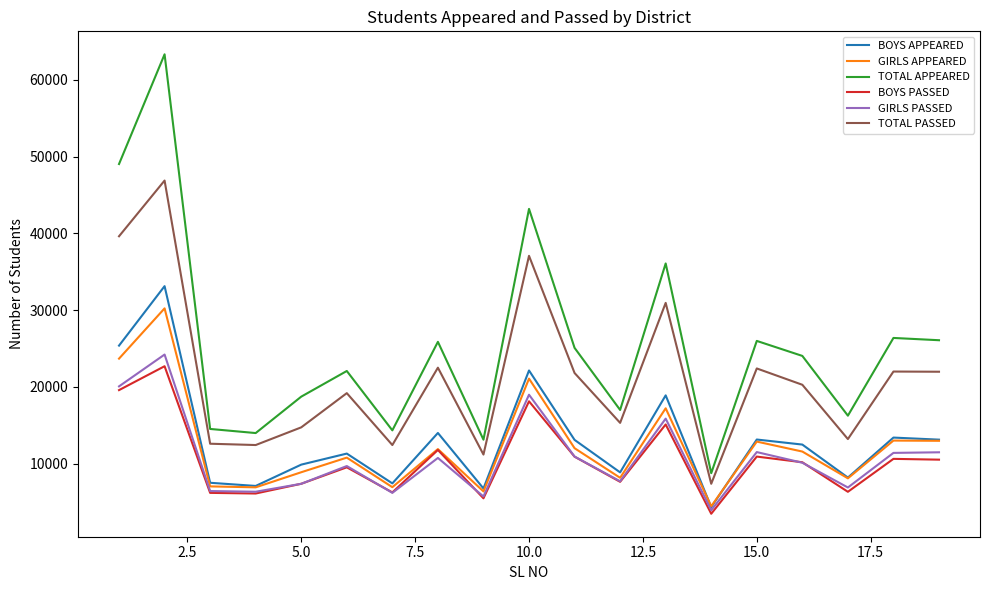

What is the difference between the maximum and minimum values in the GIRLS PASSED series?

20298